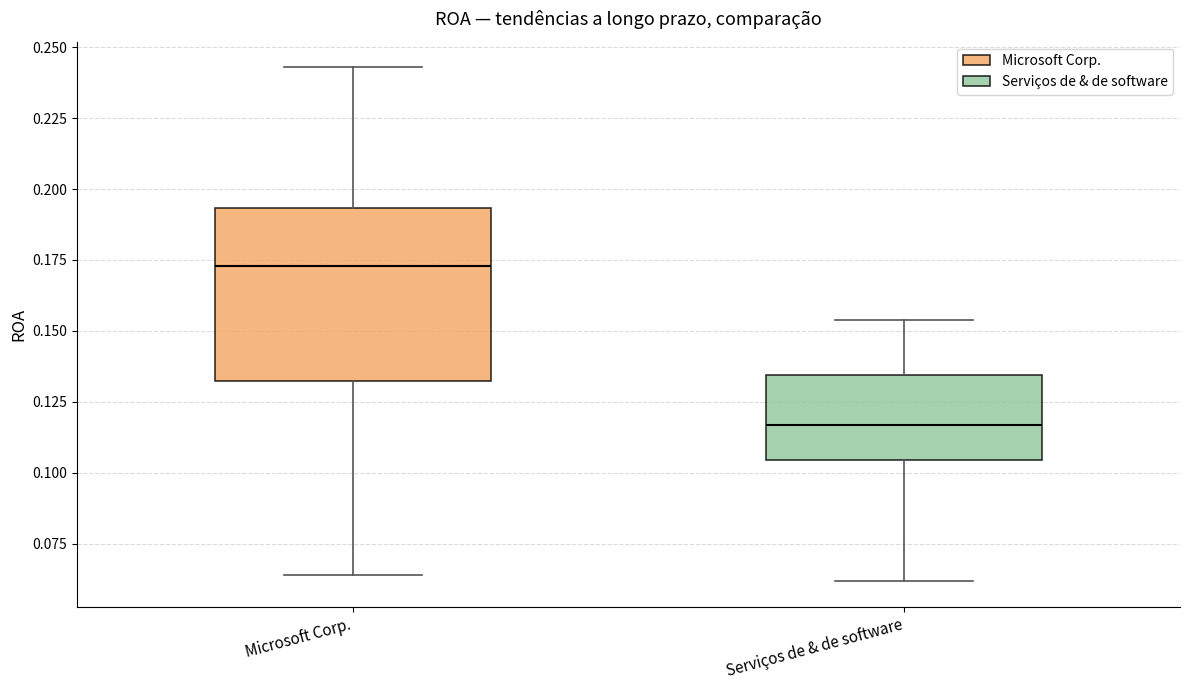

Where is the upper edge of the box for Serviços de & de software on the y-axis? The values are not printed on the chart, so give them approximately, as read against the axis.

0.135